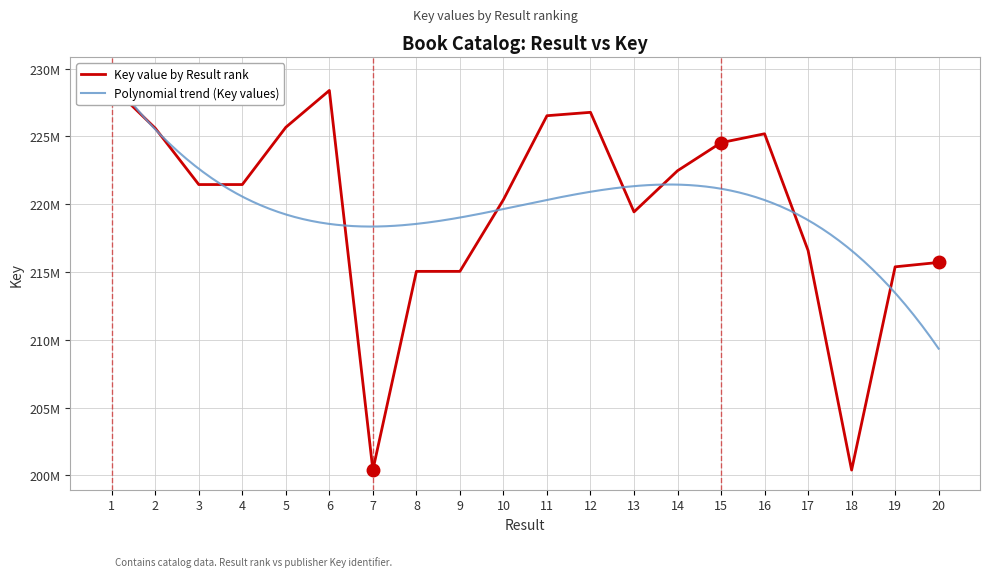

Reading left to right, transcribe all the data shown in this chart.

228704761	225604627	221449916	221450418	225675902	228392333	200388978	215044582	215044670	220334575	226529478	226778948	219432049	222469016	224541175	225196238	216584246	200383837	215380196	215704737